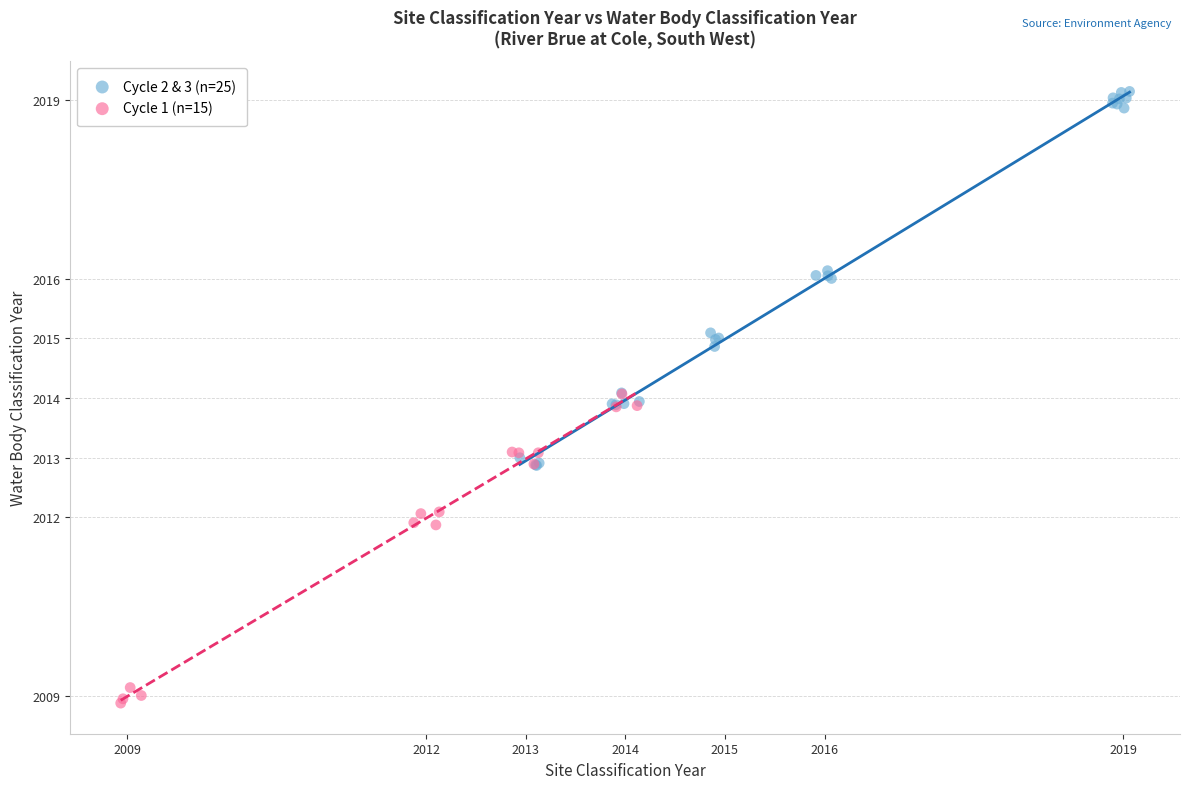

Which series reaches the maximum Y coordinate?

Cycle 2 & 3 (n=25)